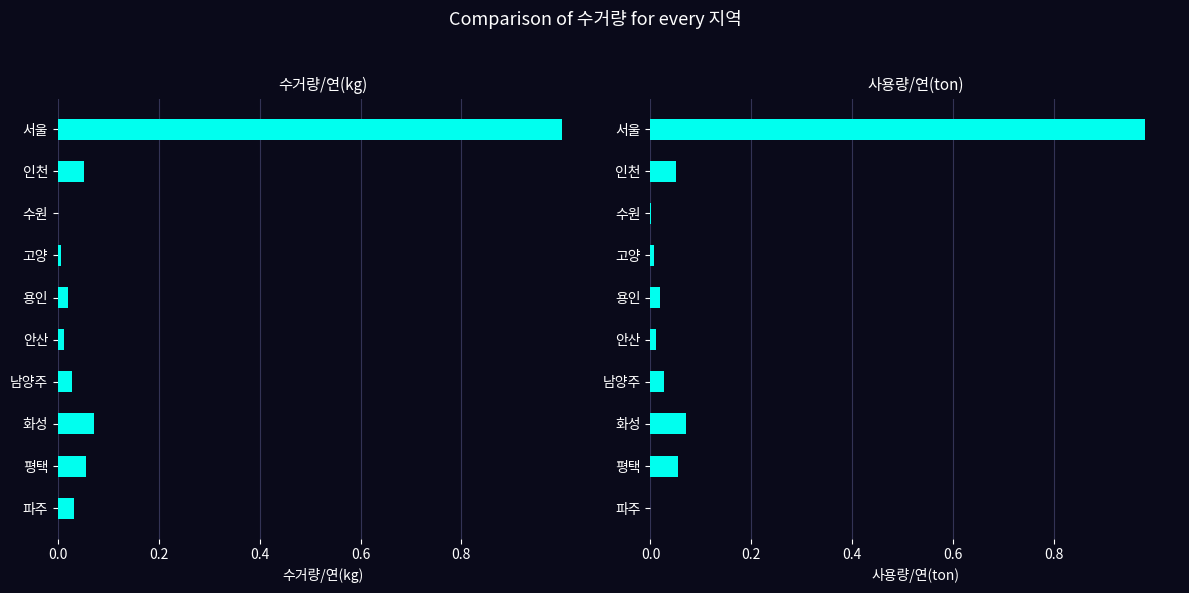

What is the average value of the 사용량/연(ton) series?

0.1